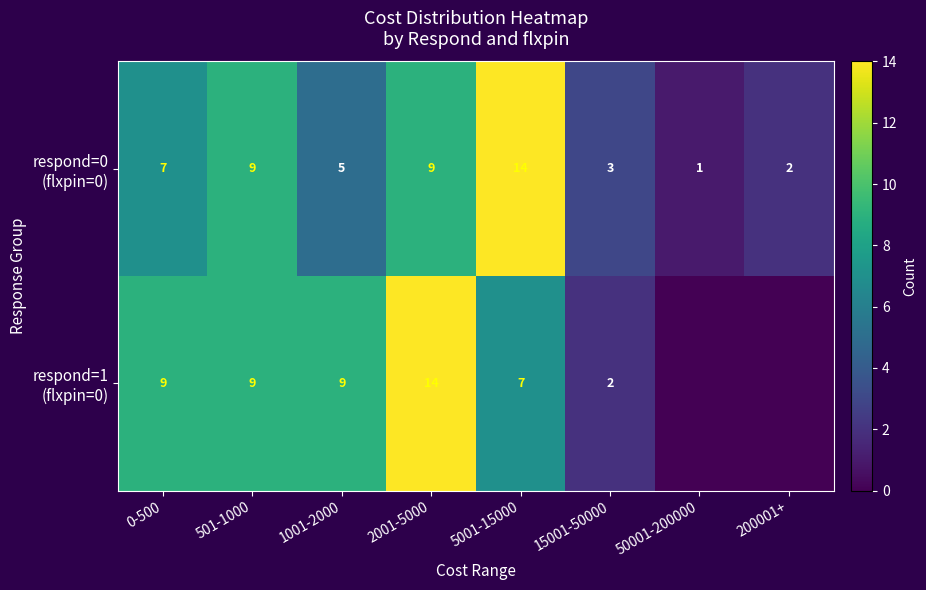

What is the spread (max minus min) of values at 1001-2000?

4